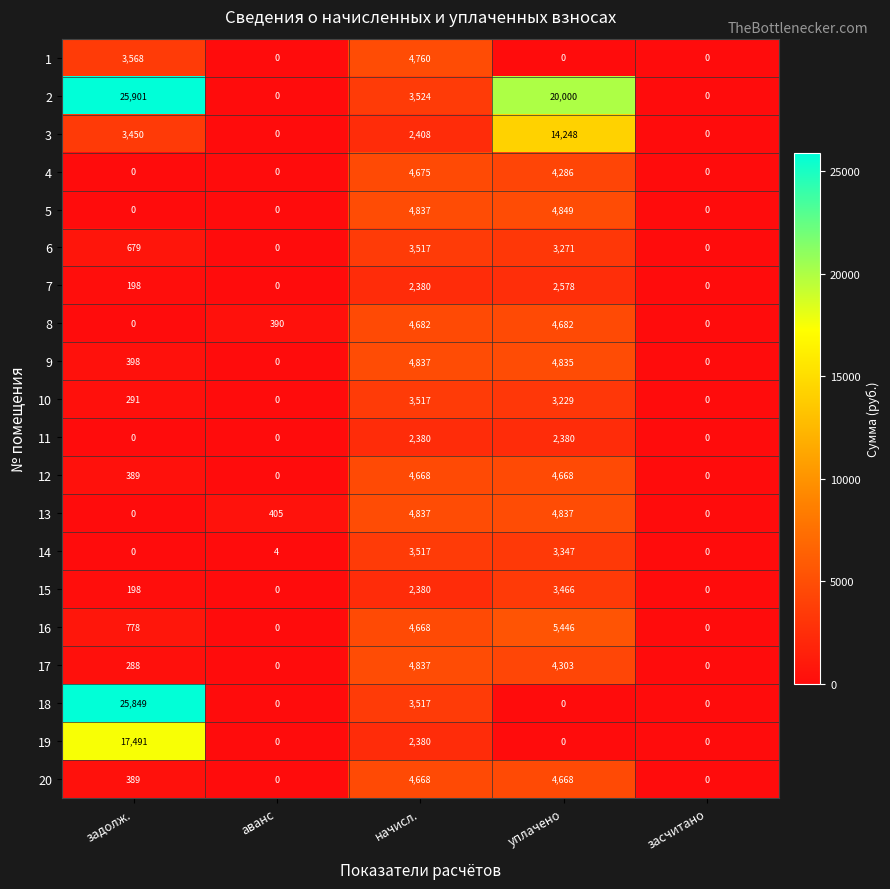

At which label is 19 closest to 8745?

начисл.